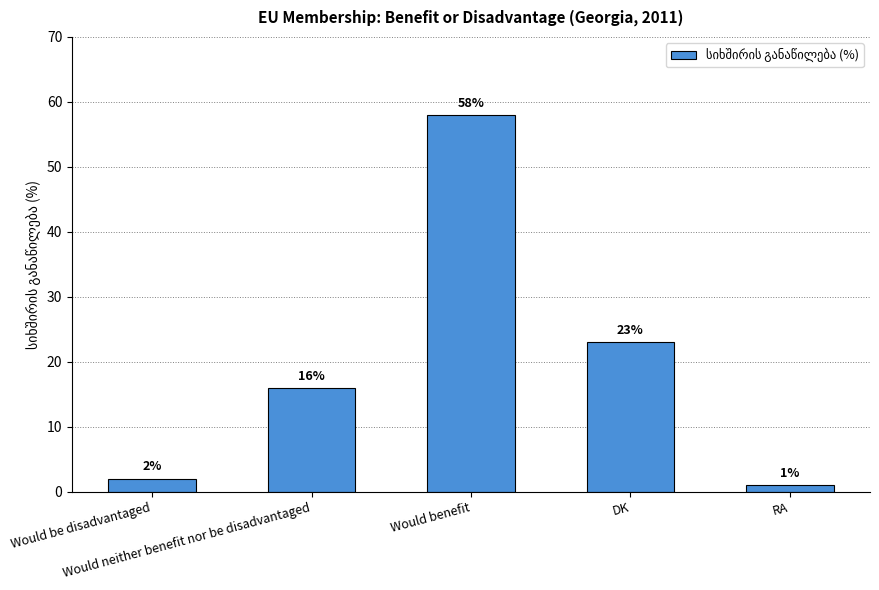

What is the average value?

20